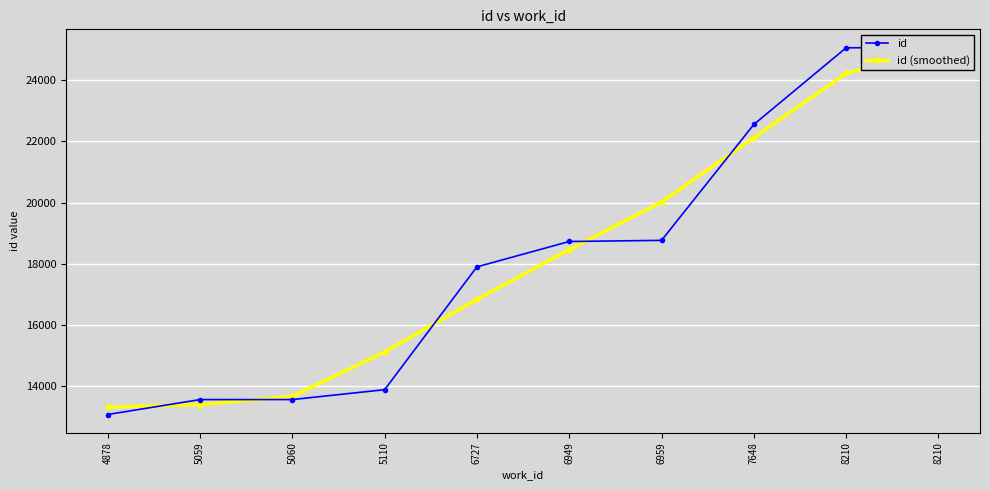

Reading left to right, what are all the values shown in this chart?

id: 13080.0	13567.0	13568.0	13890.0	17900.0	18728.0	18765.0	22549.0	25052.0	25055.0
id (smoothed): 13323.5	13405.0	13675.0	15119.3	16839.3	18464.3	20014.0	22122.0	24218.7	25053.5